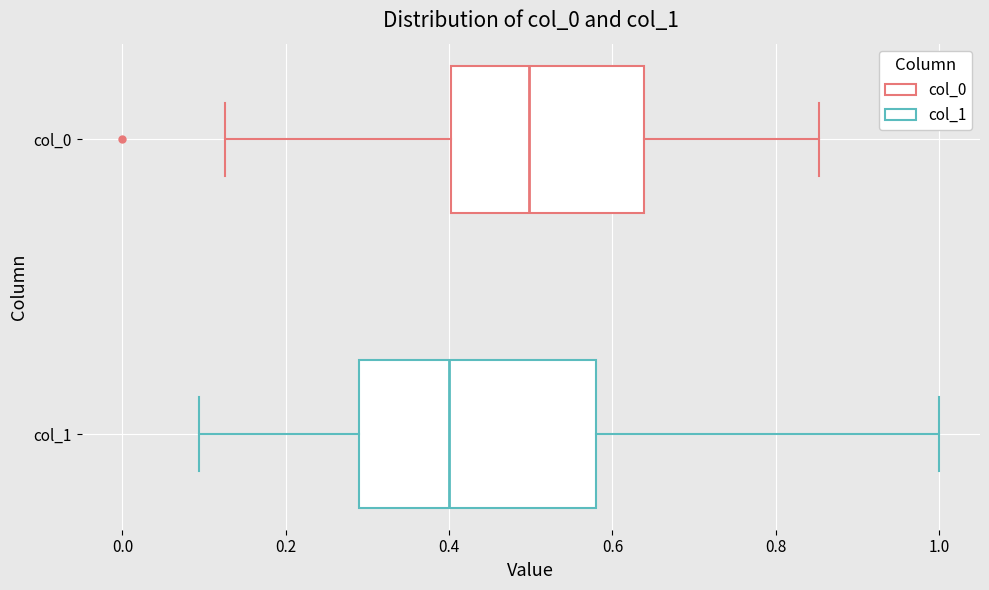

Reading bottom to top, transcribe this box plot: for each box, give where its median line is, the range the box spans, and where its two whiskers end, as read against the x-axis. The values are not printed on the chart, so give them approximately, as read against the axis.

col_1: median 0.40, box 0.28 to 0.58, whiskers 0.10 to 1.00
col_0: median 0.50, box 0.40 to 0.64, whiskers 0.12 to 0.86